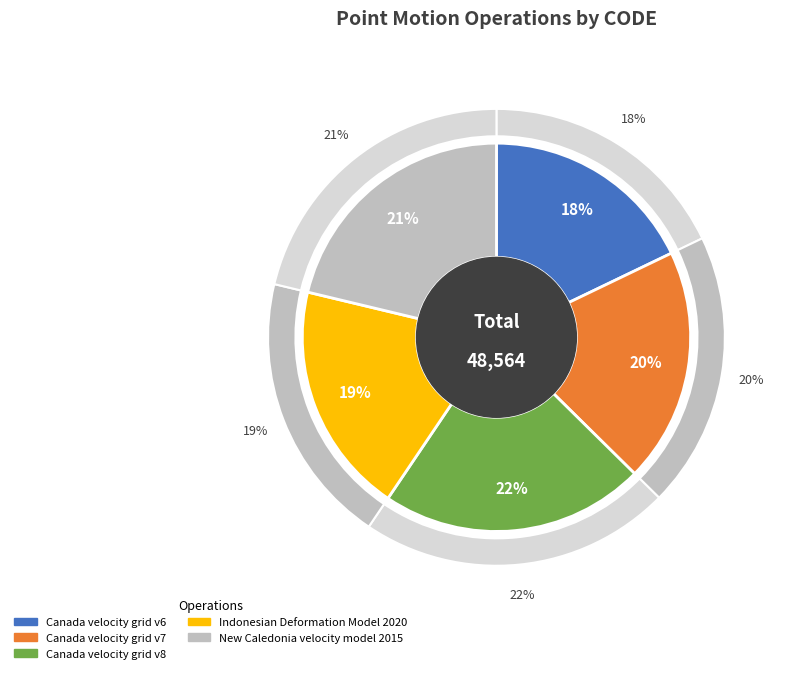

What is the total percentage of Indonesian Deformation Model 2020 and Canada velocity grid v7?

38.8%